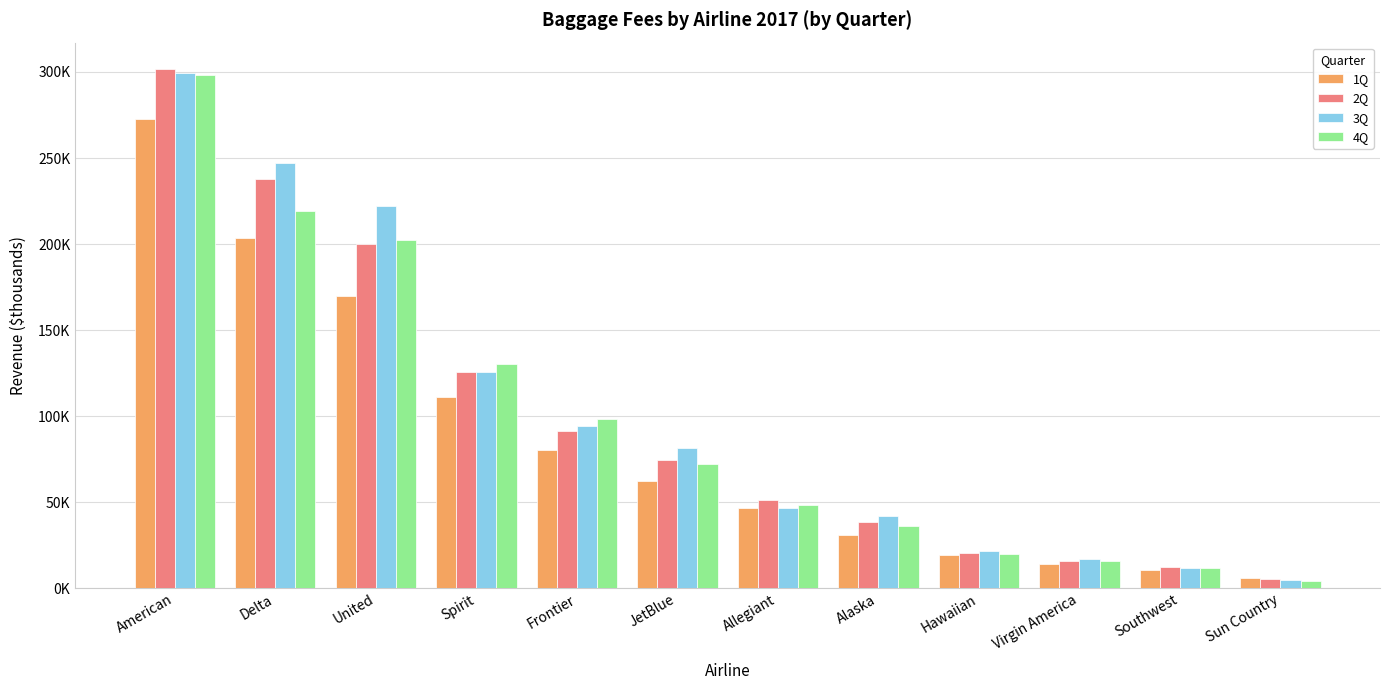

What is the sum of all 4Q values?

1157392.0